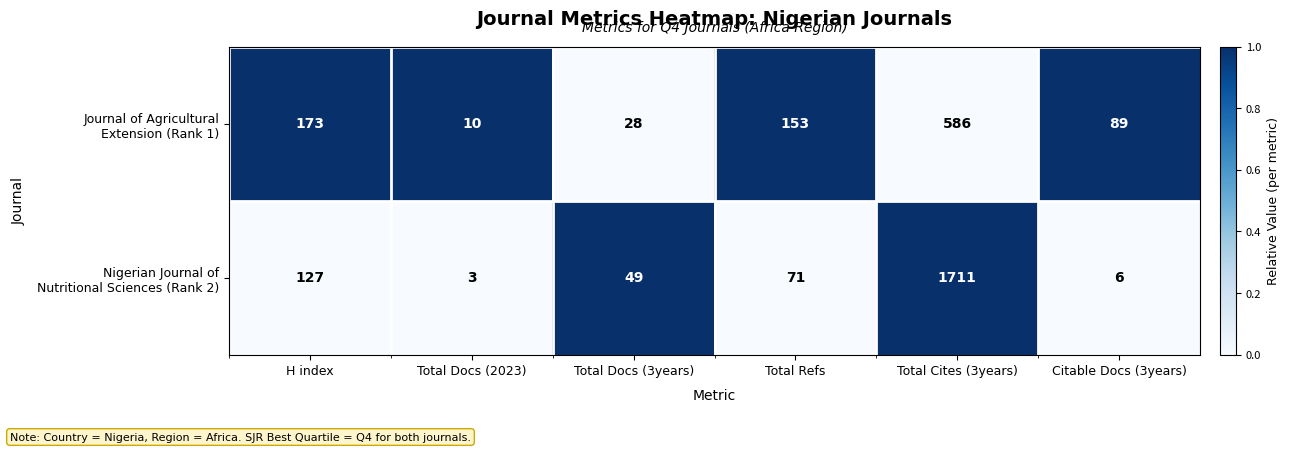

What is the total value across all series at Total Docs (3years)?

77